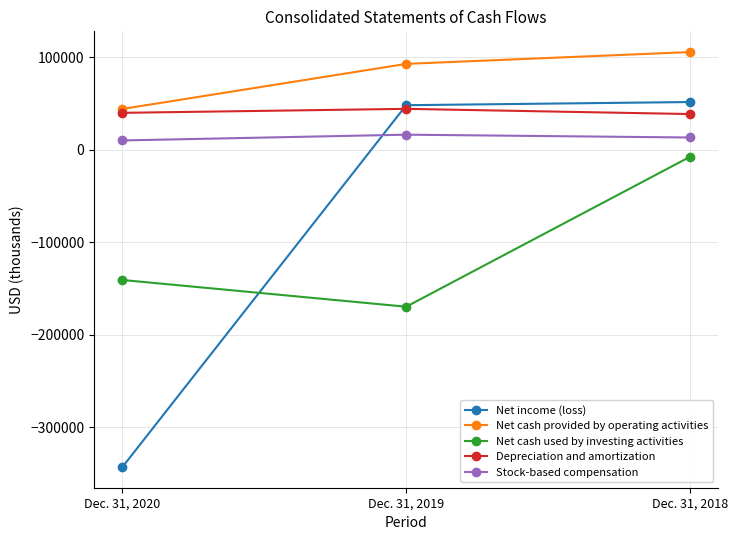

What is the sum of the Net income (loss) values at Dec. 31, 2020 and Dec. 31, 2019?

-294607